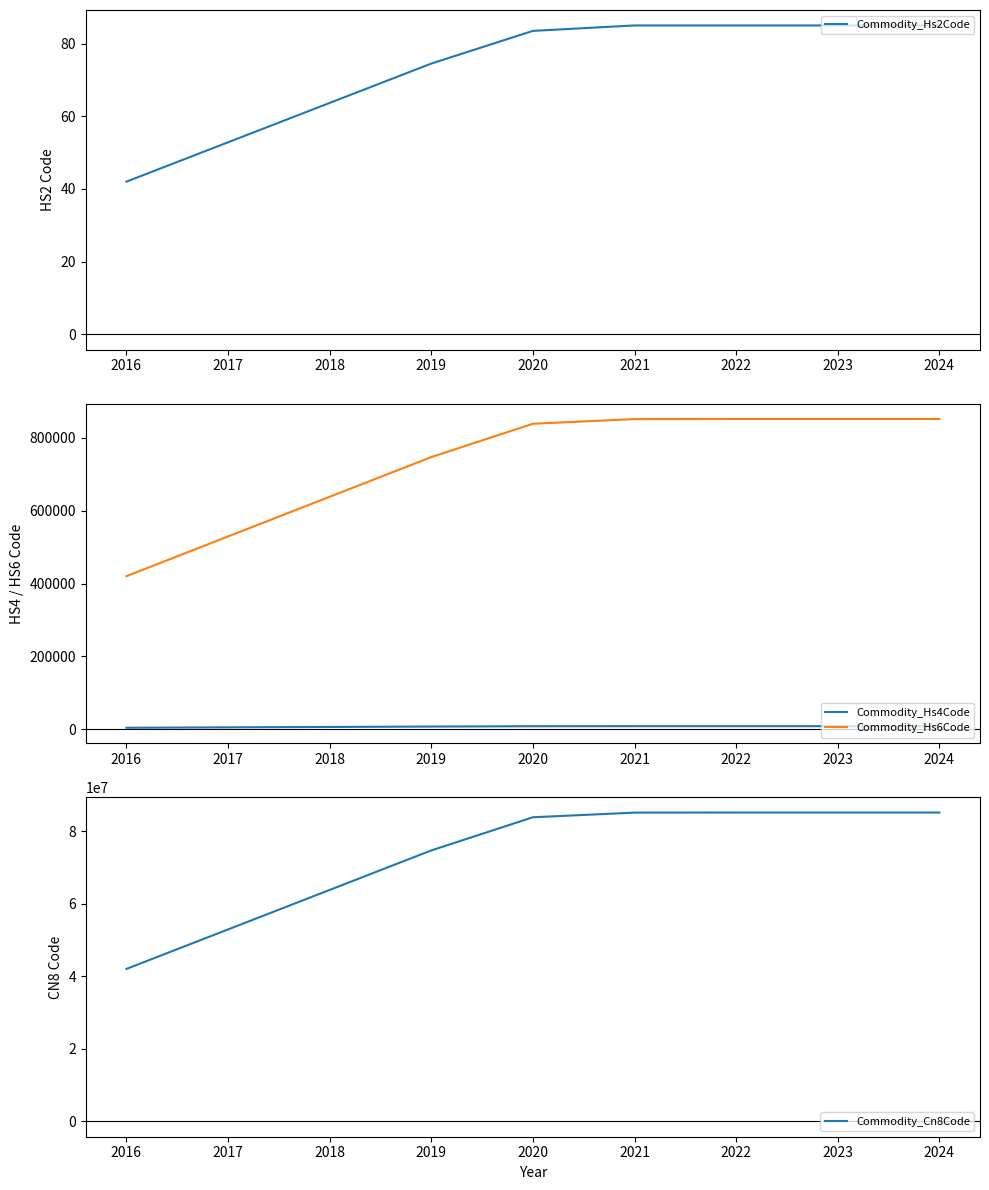

What is the difference between the highest and lowest values at 2019?

85181579.8